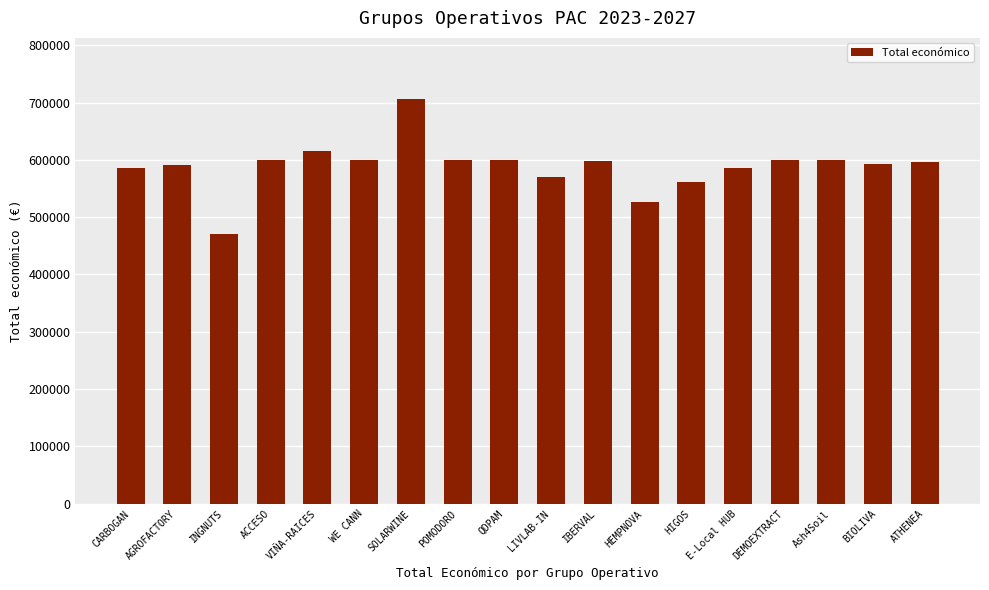

The value at QDPAM is 248869. True or false?

False